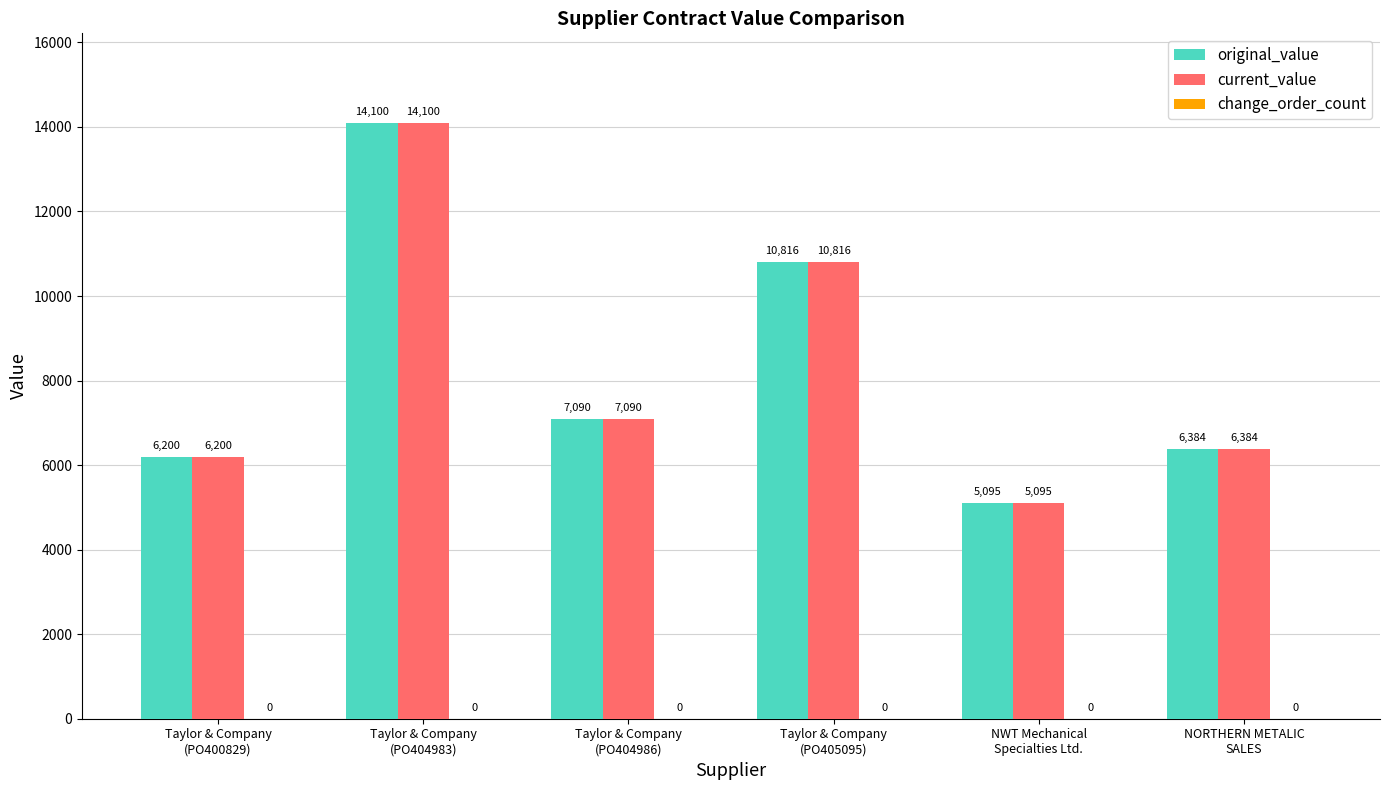

What is the maximum value for current_value?

14100.0